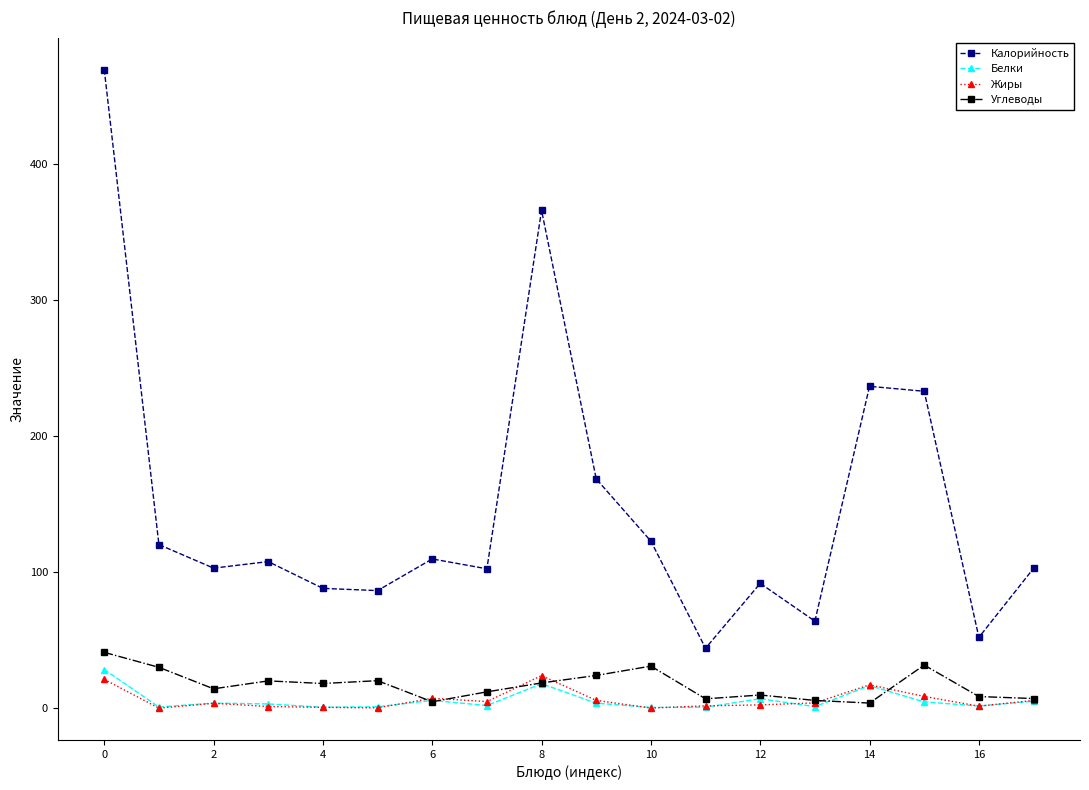

True or false: Калорийность and Углеводы cross at least once.

False